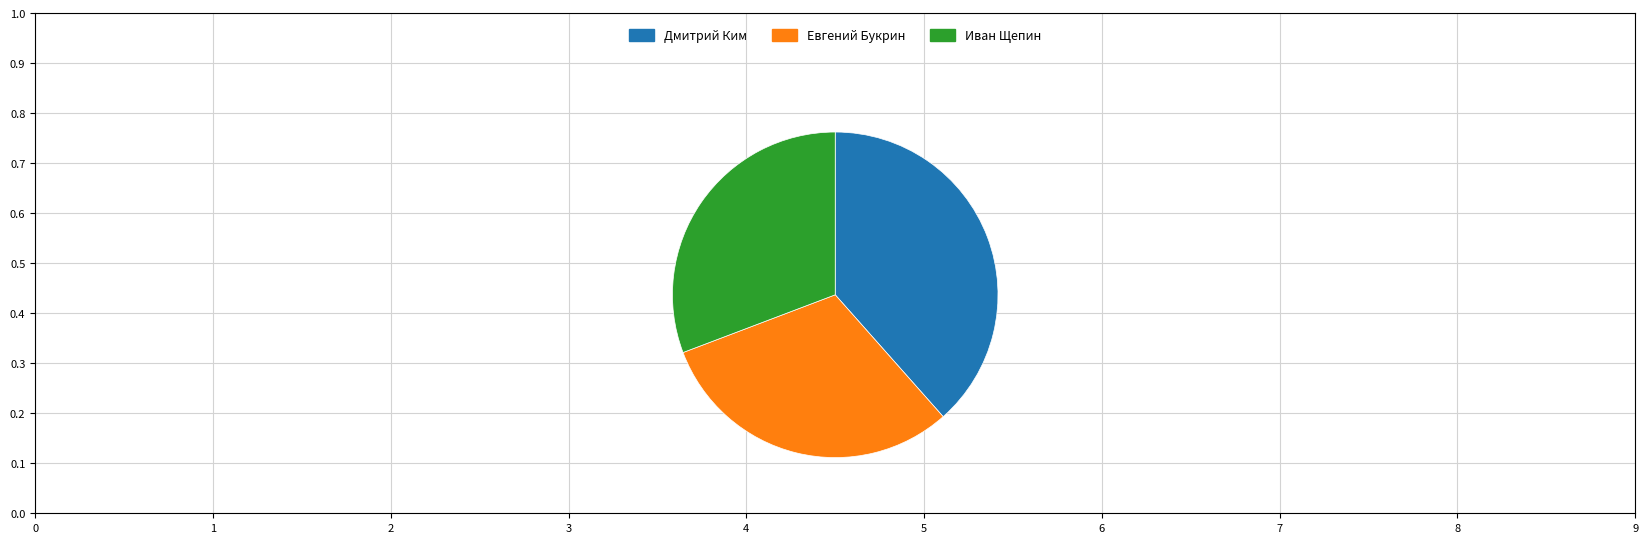

How many segments does this pie chart have?

3